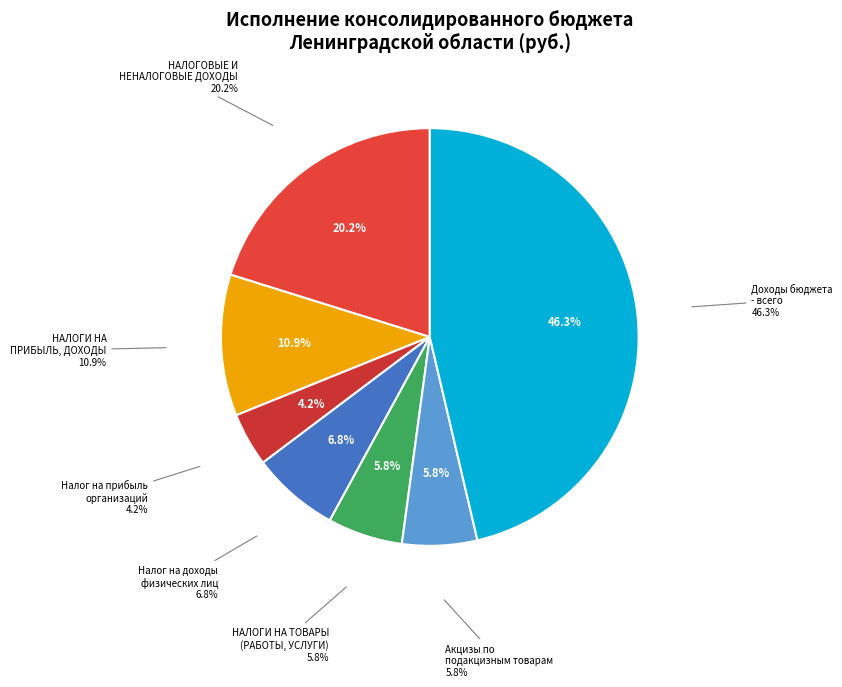

How many segments does this pie chart have?

7